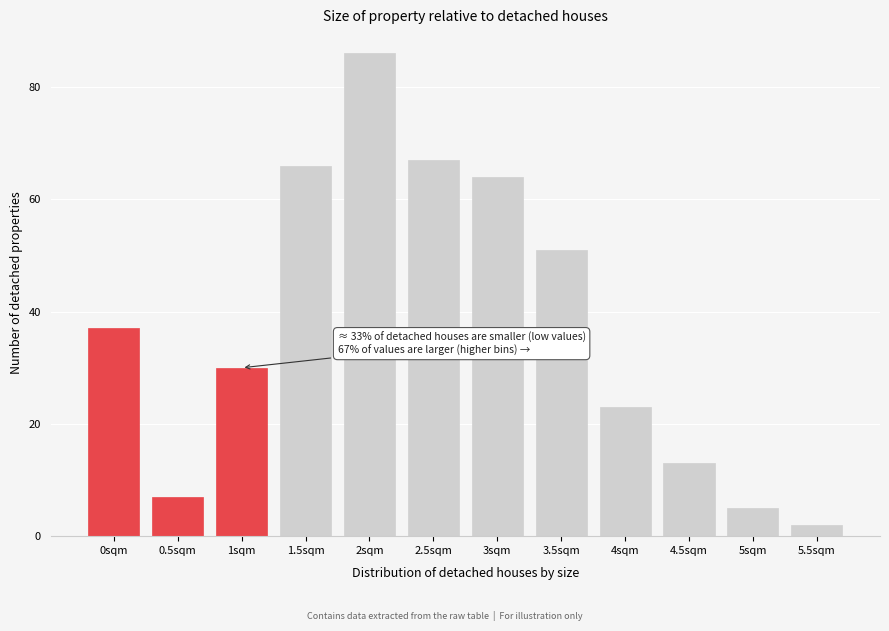

Reading left to right, list all the values displayed in this chart.

0sqm=37	0.5sqm=7	1sqm=30	1.5sqm=66	2sqm=86	2.5sqm=67	3sqm=64	3.5sqm=51	4sqm=23	4.5sqm=13	5sqm=5	5.5sqm=2